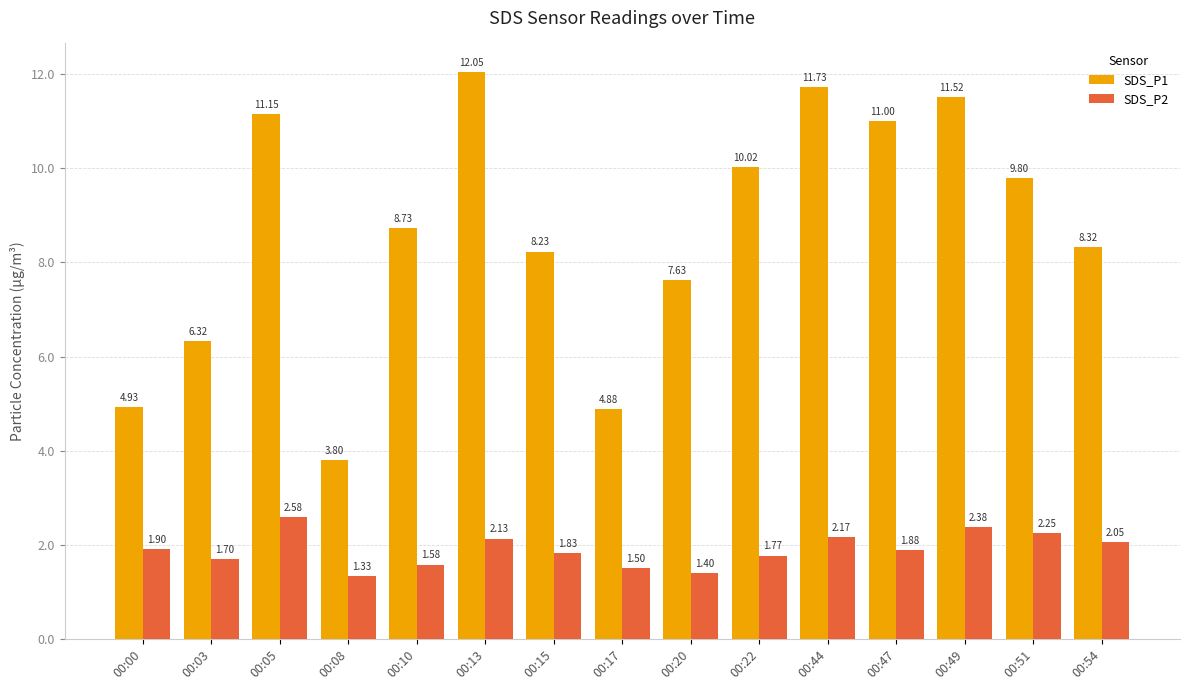

What is the average value of the SDS_P1 series?

8.7